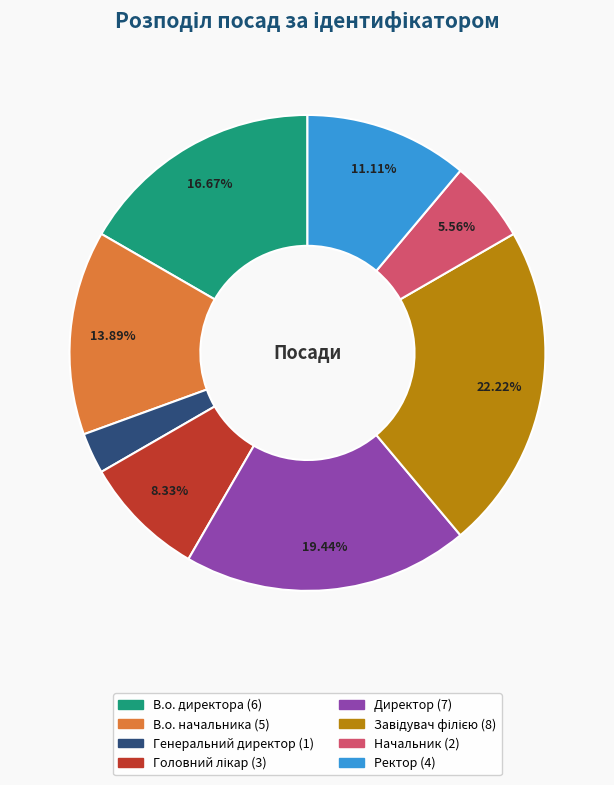

Is the sum of В.о. директора and Ректор greater than half?

No